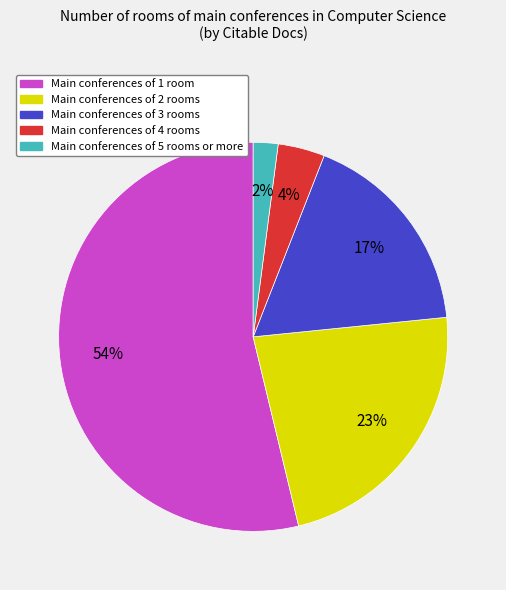

Is there any slice that represents more than half of the pie?

Yes